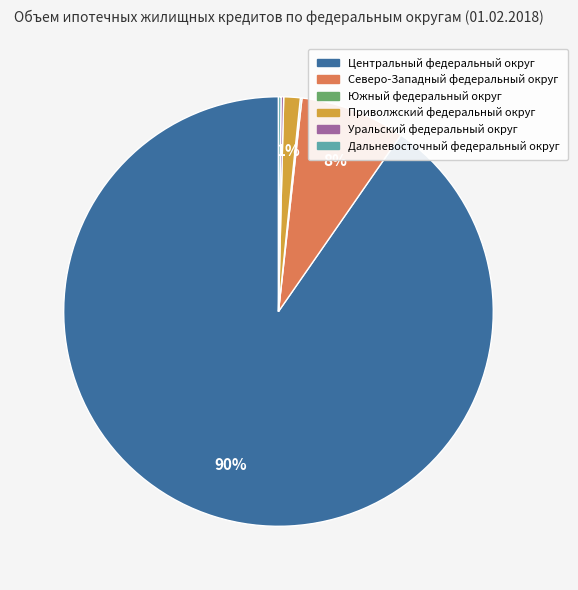

Which category has the biggest portion of the pie?

Центральный федеральный округ